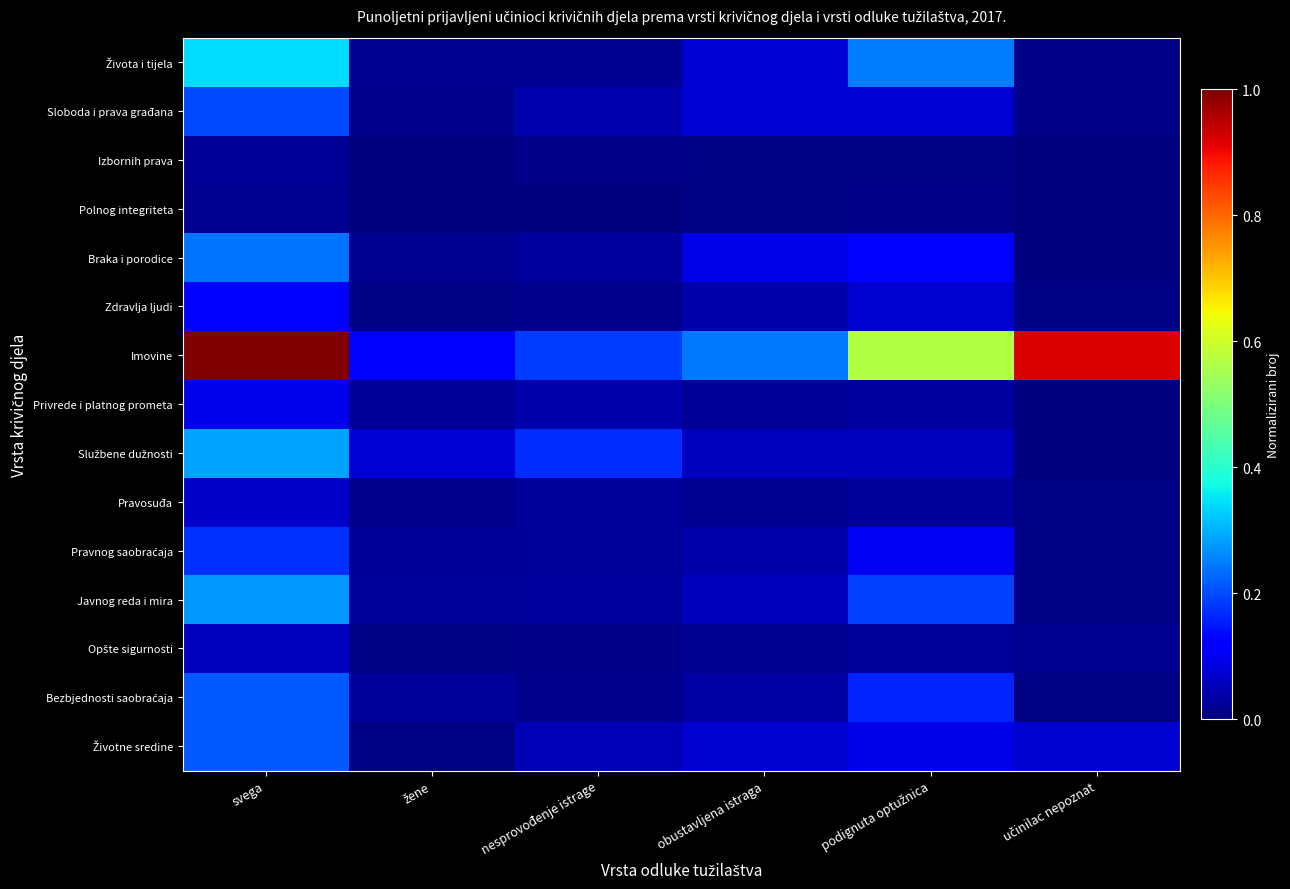

How many distinct data groups are displayed?

15